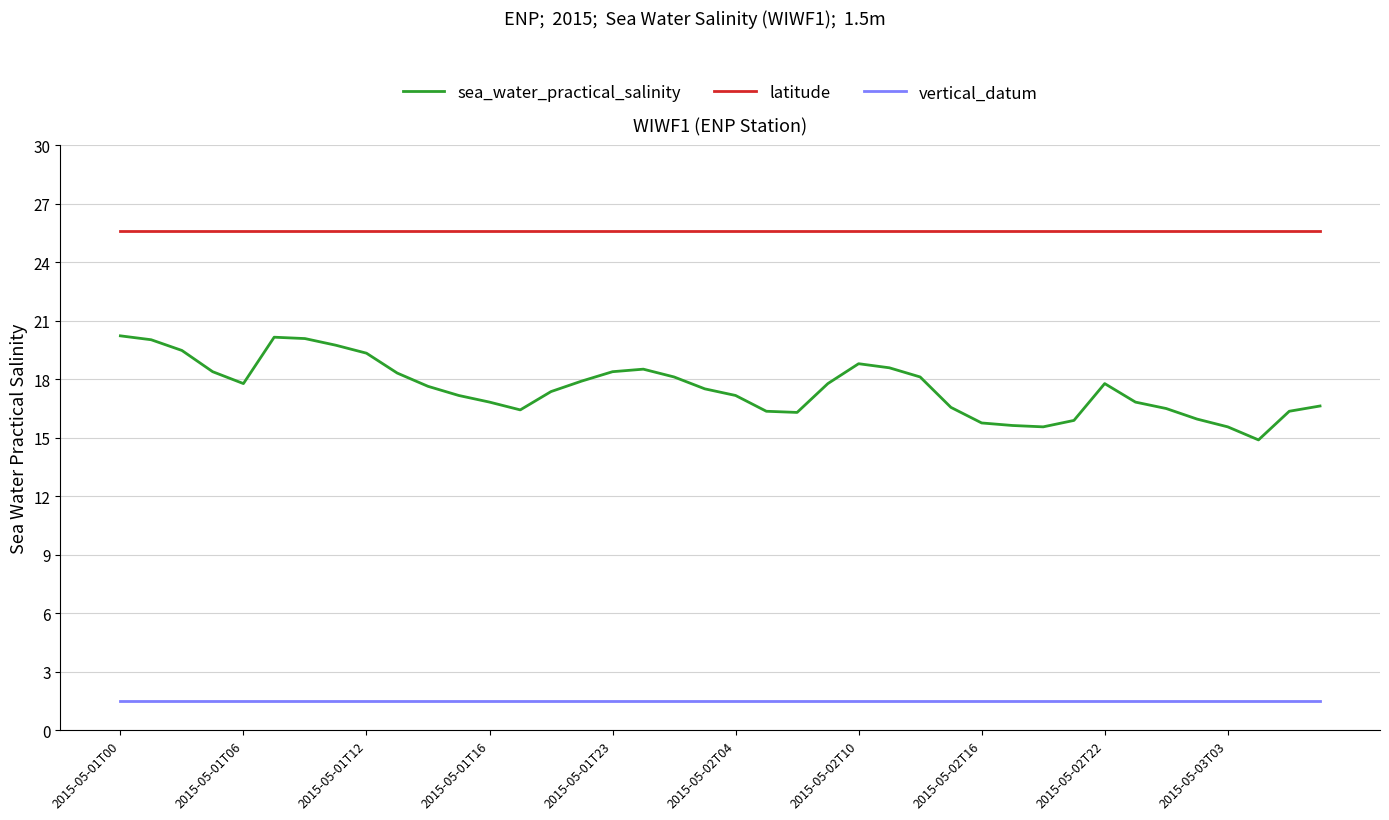

How many lines are shown in the chart?

3